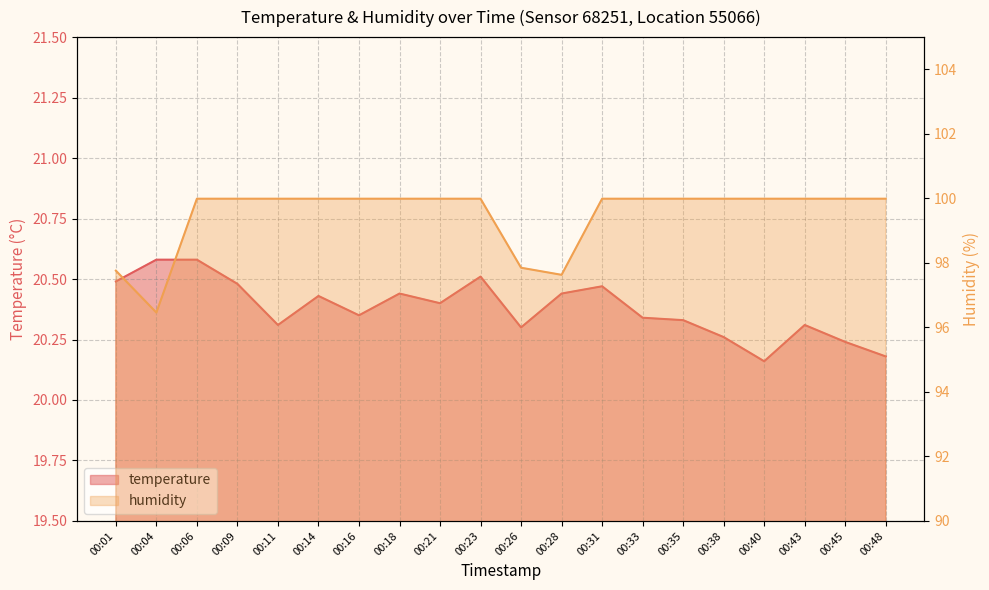

Reading left to right, transcribe all the data shown in this chart.

temperature: 00:01=20.5	00:04=20.6	00:06=20.6	00:09=20.5	00:11=20.3	00:14=20.4	00:16=20.4	00:18=20.4	00:21=20.4	00:23=20.5	00:26=20.3	00:28=20.4	00:31=20.5	00:33=20.3	00:35=20.3	00:38=20.3	00:40=20.2	00:43=20.3	00:45=20.2	00:48=20.2
humidity: 00:01=97.8	00:04=96.5	00:06=100.0	00:09=100.0	00:11=100.0	00:14=100.0	00:16=100.0	00:18=100.0	00:21=100.0	00:23=100.0	00:26=97.8	00:28=97.6	00:31=100.0	00:33=100.0	00:35=100.0	00:38=100.0	00:40=100.0	00:43=100.0	00:45=100.0	00:48=100.0